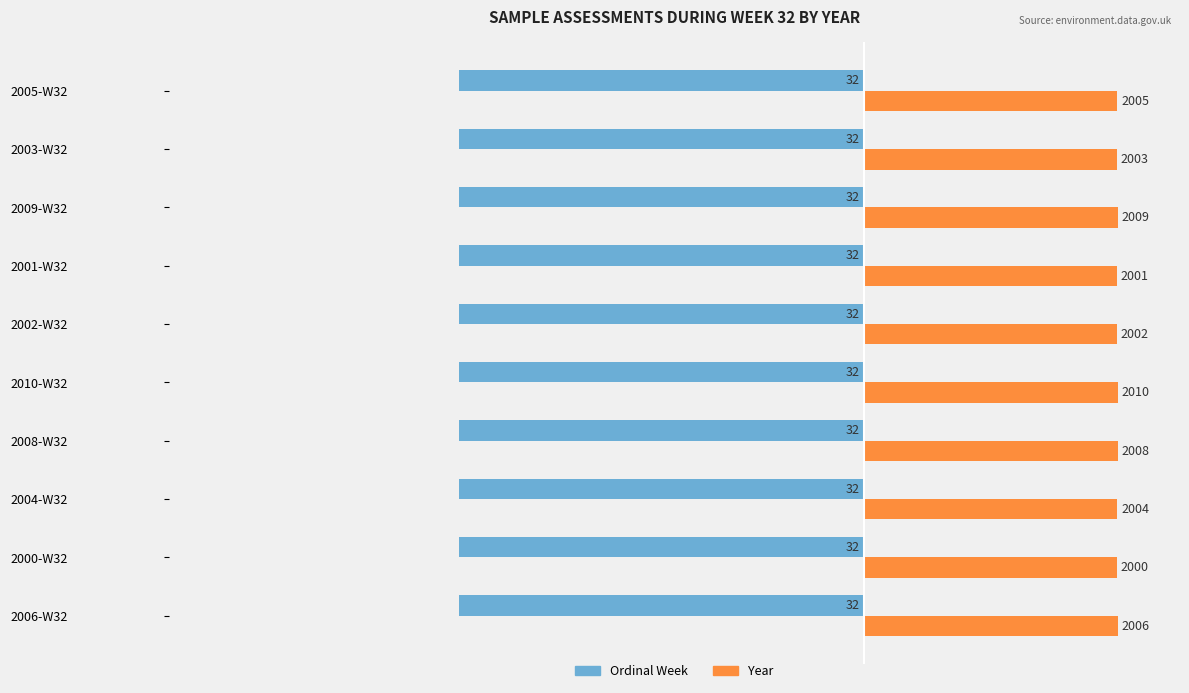

What are all the series names shown in the legend?

Ordinal Week, Year